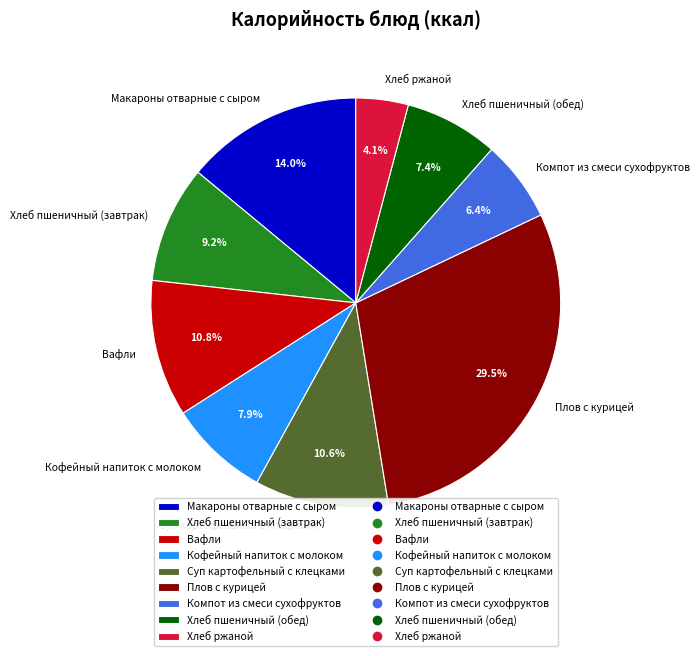

Is it true that Хлеб пшеничный (обед) is 14% of the pie?

False